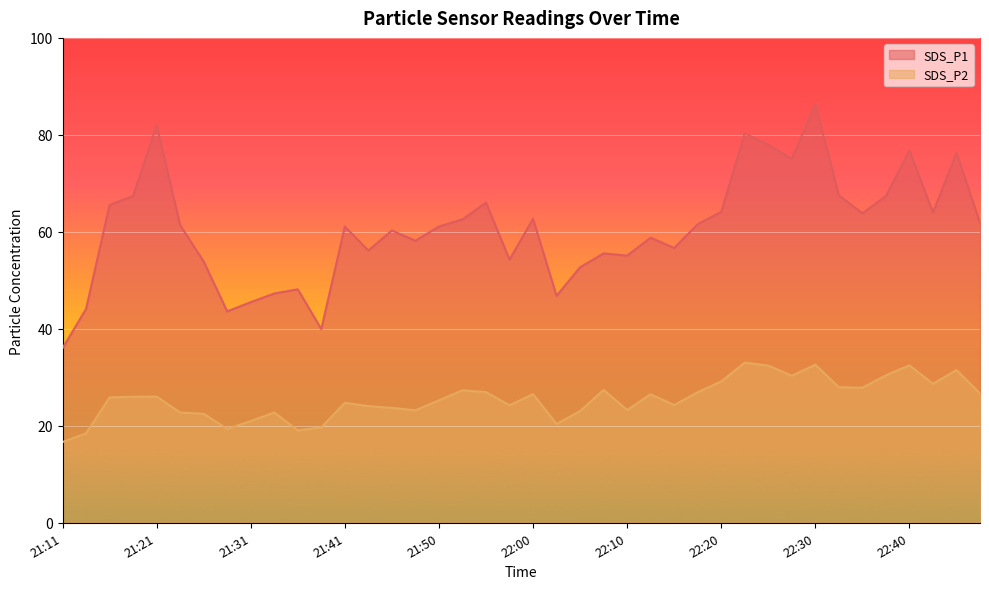

Which has a higher value, 22:32 or 21:55?

22:32